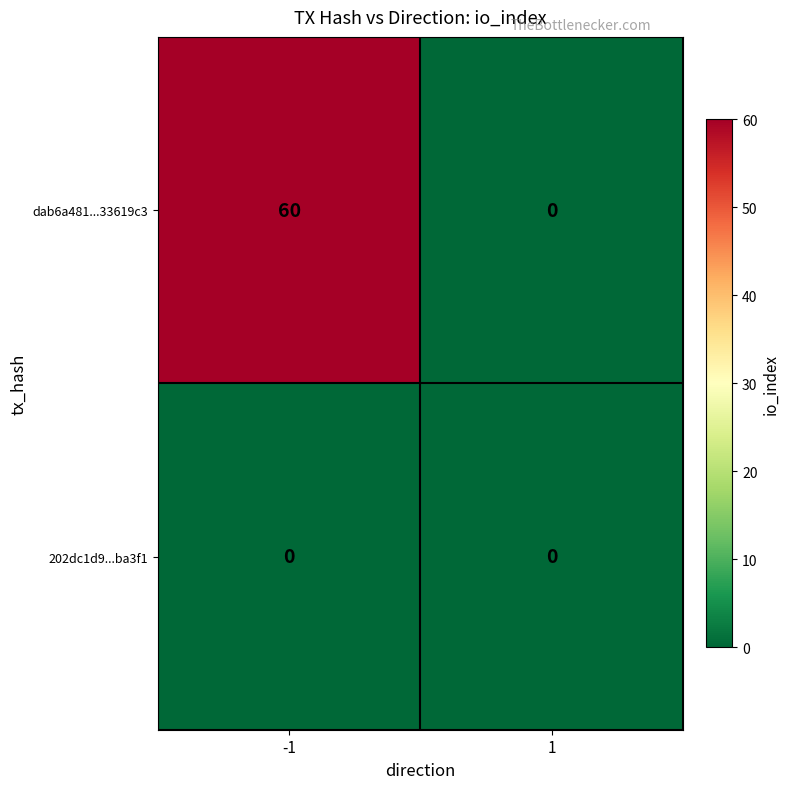

True or false: dab6a481...33619c3 has a value of 60 at -1.

True